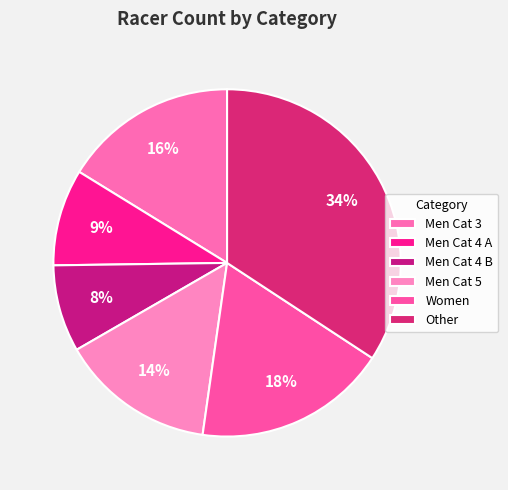

How much of the chart is everything except Other?

65.8%